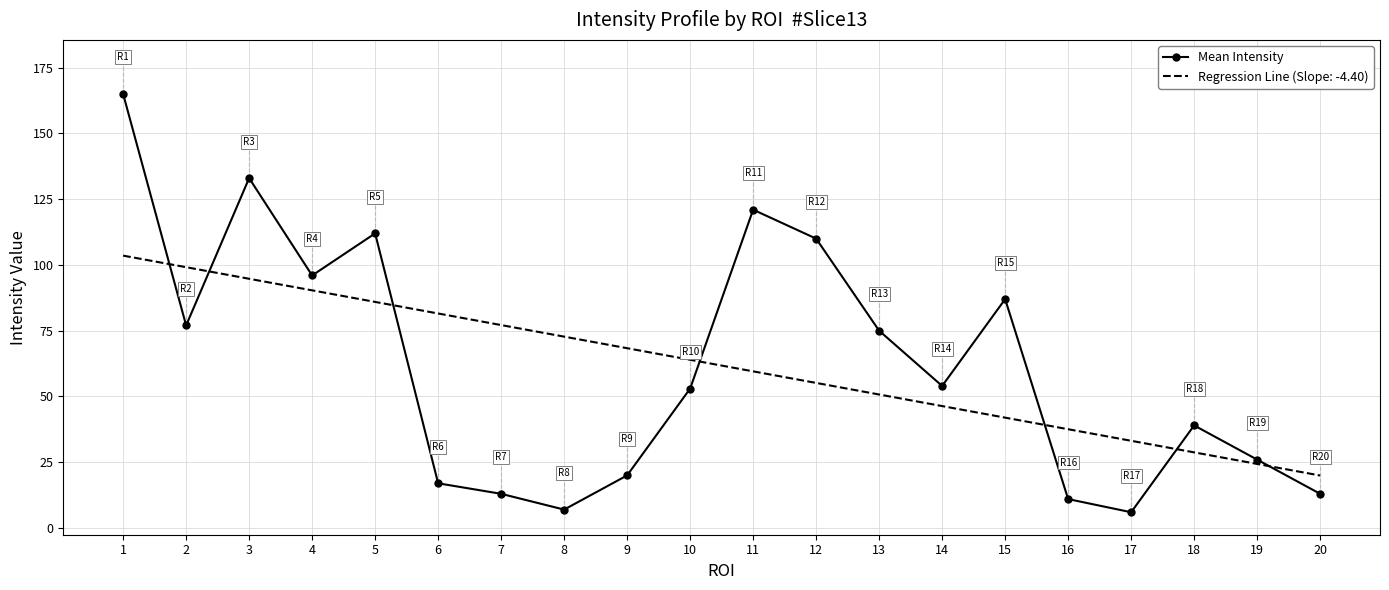

True or false: Regression Line (Slope: -4.40) has a value of 81.7 at 12.

False